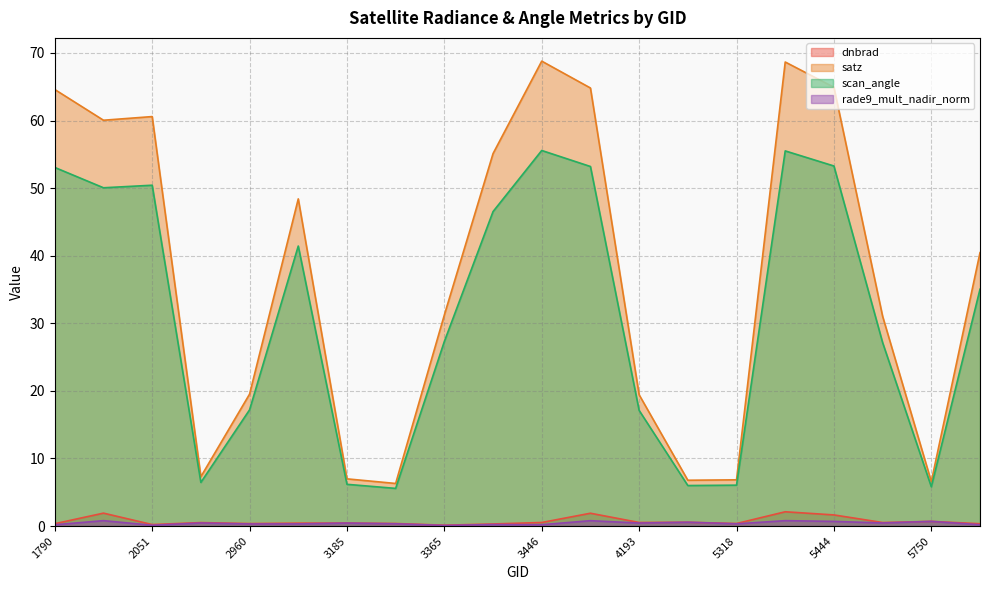

List the labels in order of dnbrad value, largest first.

5426, 1988, 4121, 5444, 5750, 4445, 4193, 3446, 5723, 2123, 3185, 3005, 3338, 5318, 2960, 1790, 5777, 3410, 2051, 3365